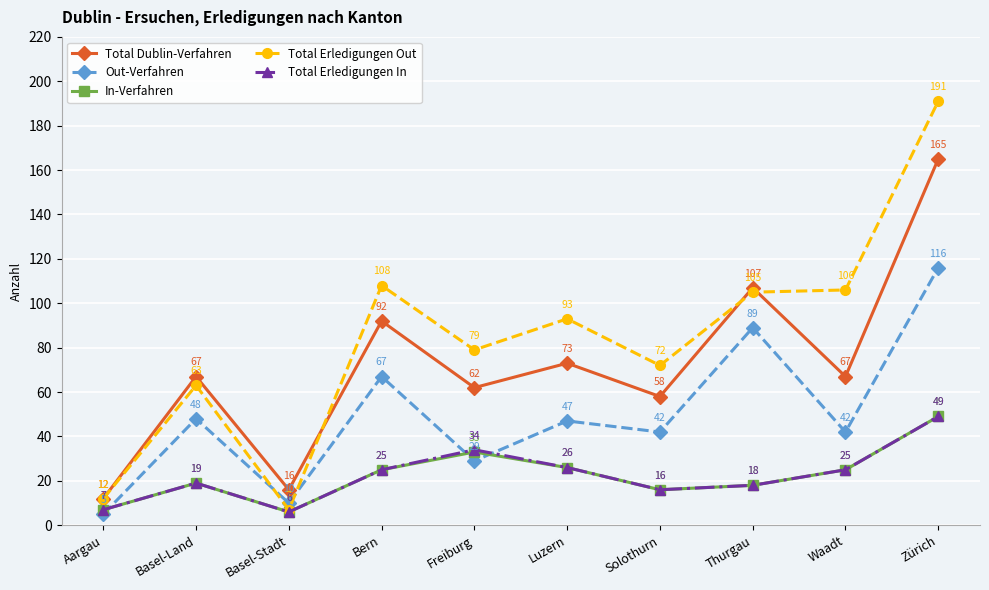

True or false: Total Erledigungen Out and In-Verfahren intersect in this chart.

False